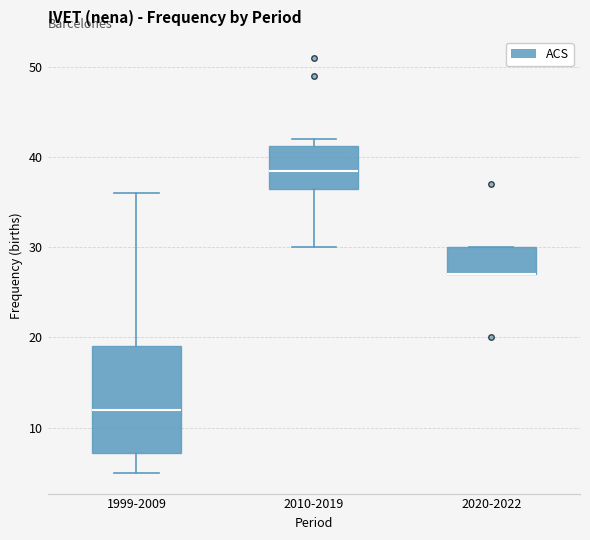

Reading left to right, transcribe this box plot: for each box, give where its median line is, the range the box spans, and where its two whiskers end, as read against the y-axis. The values are not printed on the chart, so give them approximately, as read against the axis.

1999-2009: median 12, box 7 to 19, whiskers 5 to 36
2010-2019: median 39, box 37 to 41, whiskers 30 to 42
2020-2022: median 27 (drawn on the box's lower edge), box 27 to 30, whiskers 27 to 30